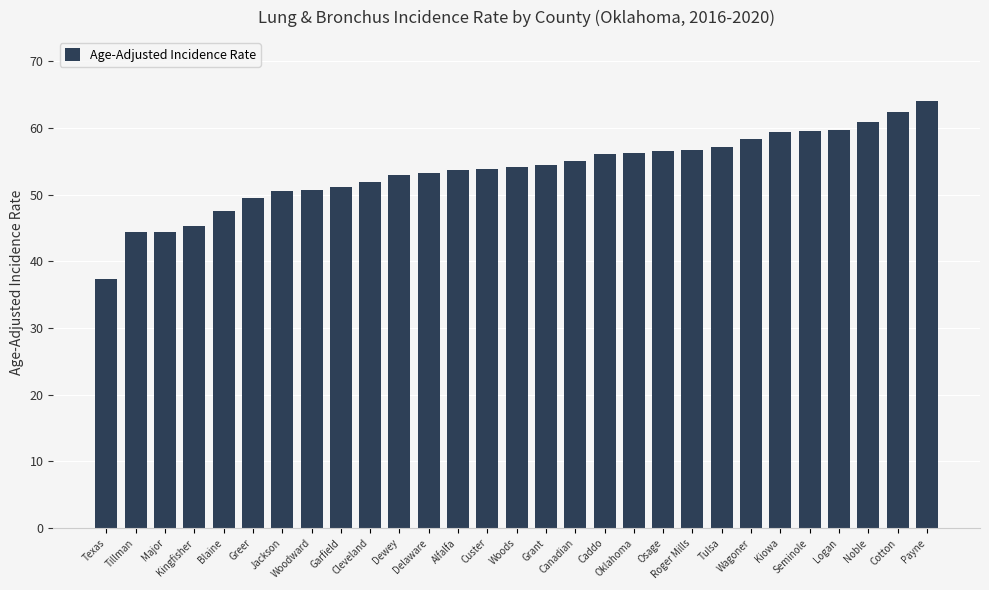

Does the chart contain stacked bars?

No